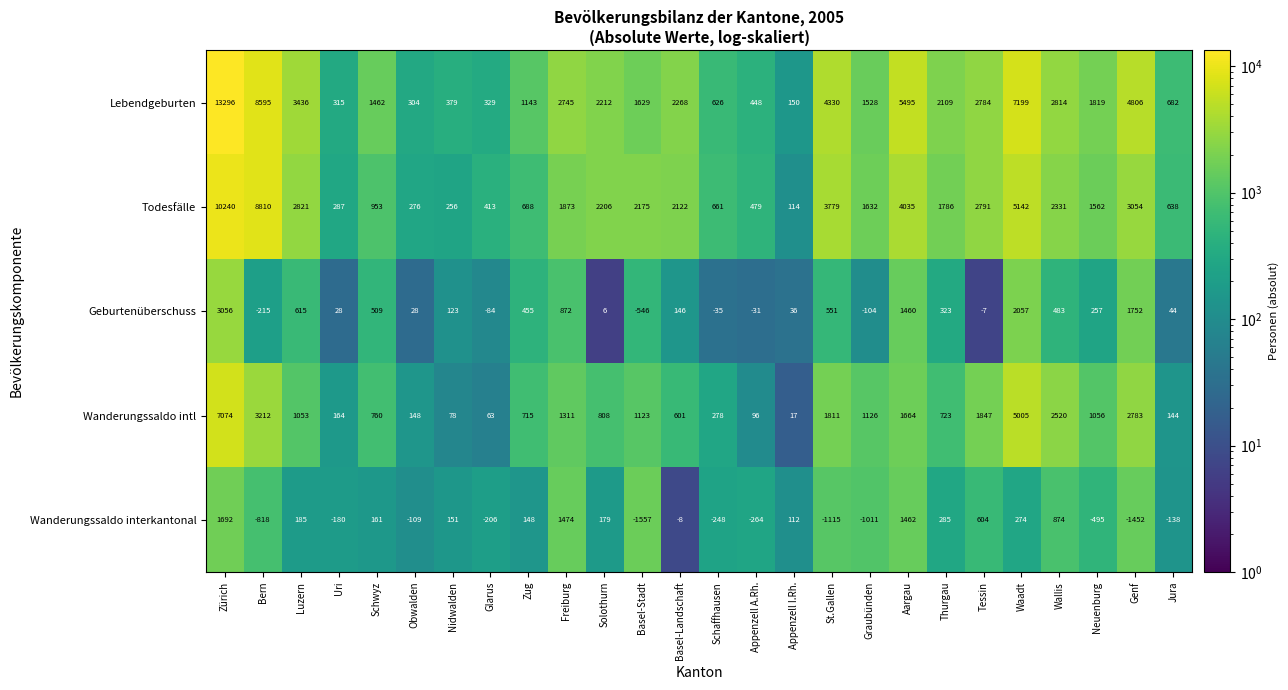

The Wanderungssaldo intl series shows 1646 at Waadt. True or false?

False